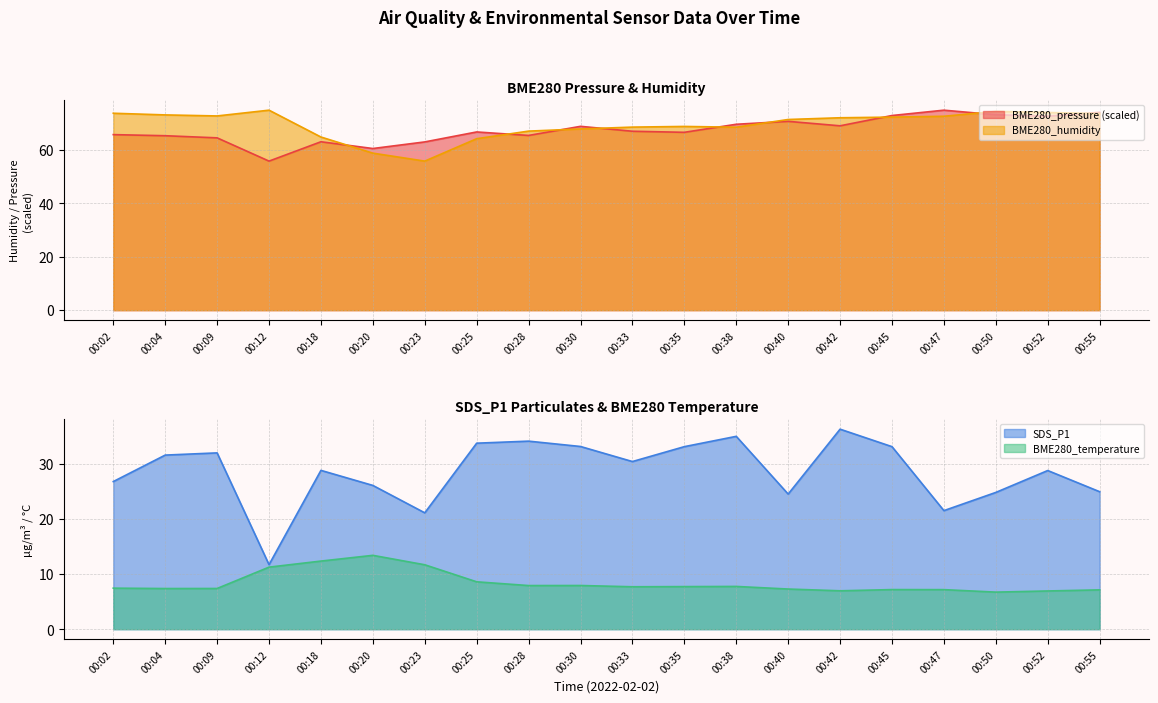

How many interior local peaks does the BME280_pressure series have?

5